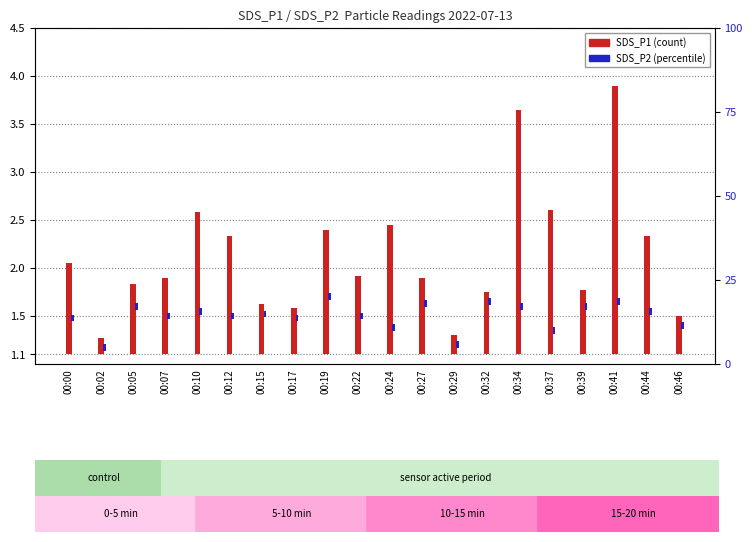

Count the number of categories in the chart.

20